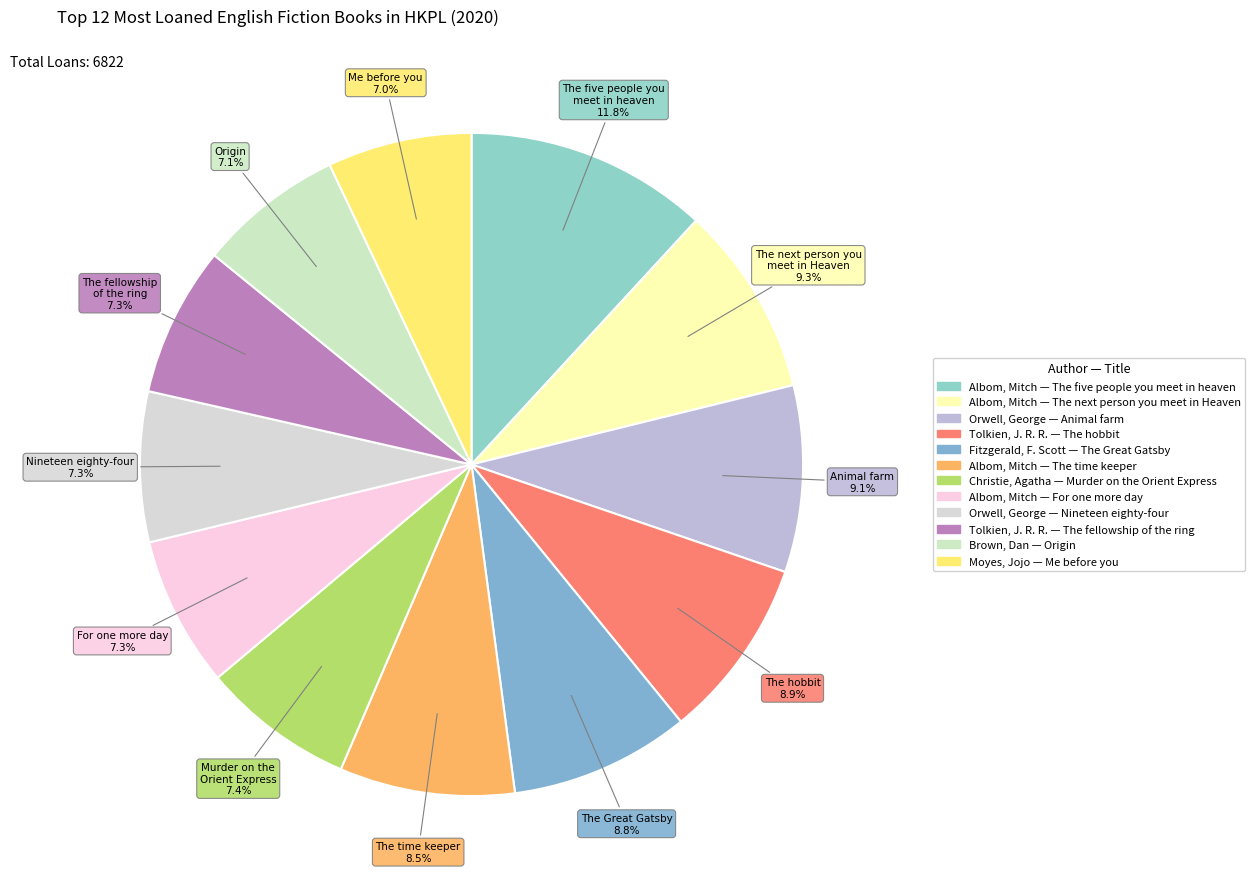

Count the number of slices in the pie.

12